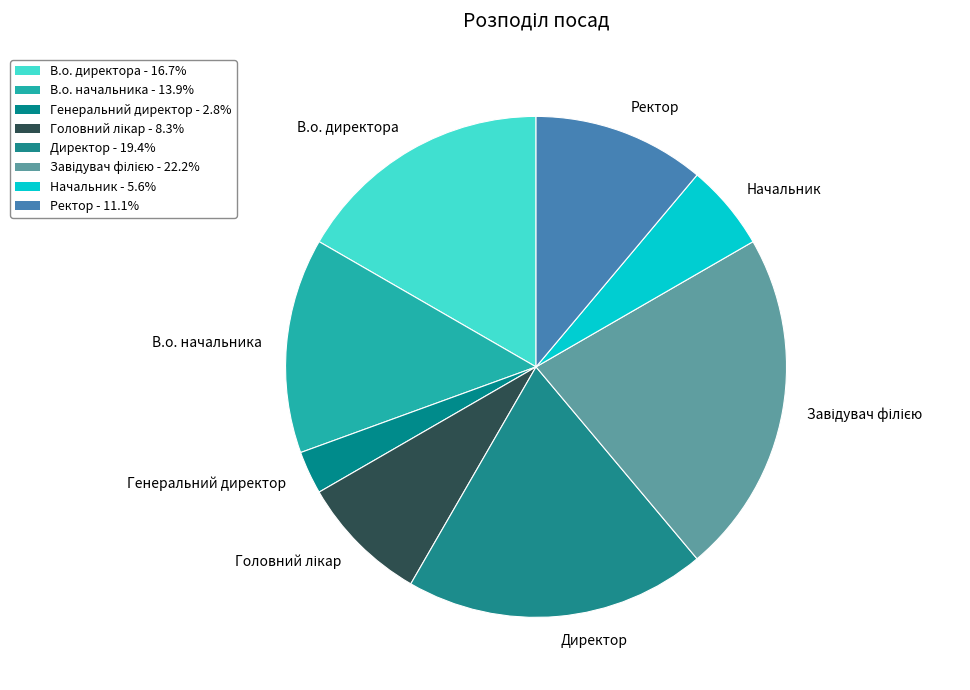

Which has a higher value, Генеральний директор or В.о. директора?

В.о. директора